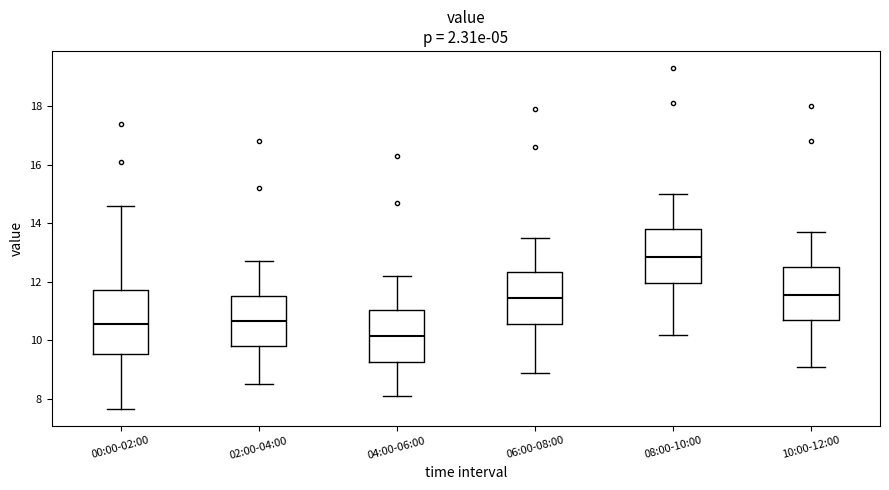

Reading left to right, transcribe this box plot: for each box, give where its median line is, the range the box spans, and where its two whiskers end, as read against the y-axis. The values are not printed on the chart, so give them approximately, as read against the axis.

00:00-02:00: median 10.6, box 9.6 to 11.8, whiskers 7.6 to 14.6
02:00-04:00: median 10.6, box 9.8 to 11.6, whiskers 8.6 to 12.8
04:00-06:00: median 10.2, box 9.2 to 11.0, whiskers 8.2 to 12.2
06:00-08:00: median 11.4, box 10.6 to 12.4, whiskers 9.0 to 13.6
08:00-10:00: median 12.8, box 12.0 to 13.8, whiskers 10.2 to 15.0
10:00-12:00: median 11.6, box 10.8 to 12.6, whiskers 9.2 to 13.8